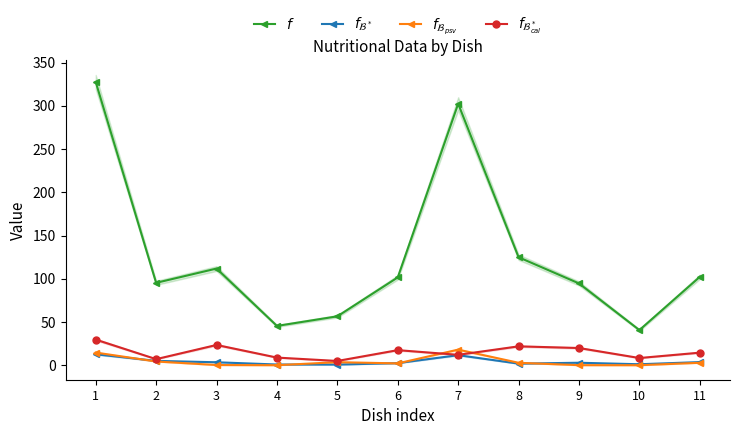

What is the lowest value of the $f$ series?

40.8